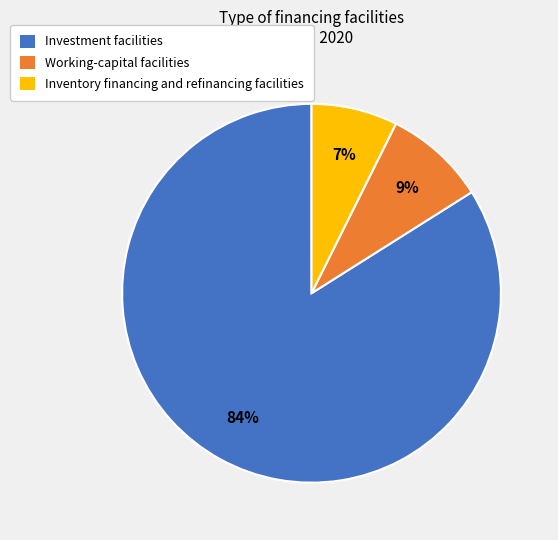

Between Investment facilities and Inventory financing and refinancing facilities, which is larger?

Investment facilities